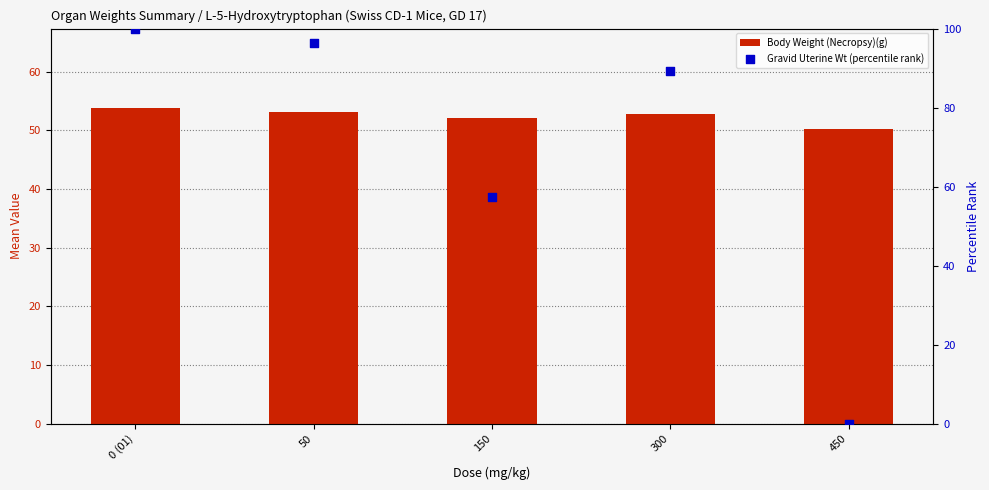

Which series contains the highest Y value?

Gravid Uterine Wt (percentile rank)